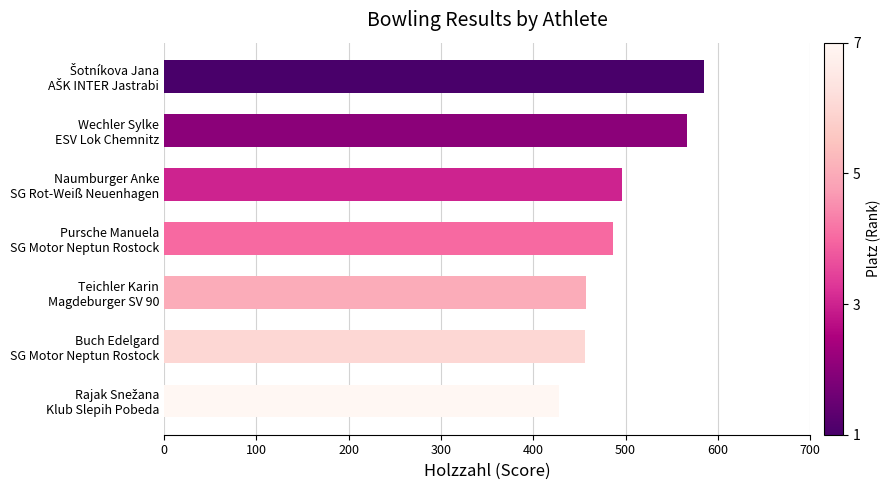

What is the average value?

496